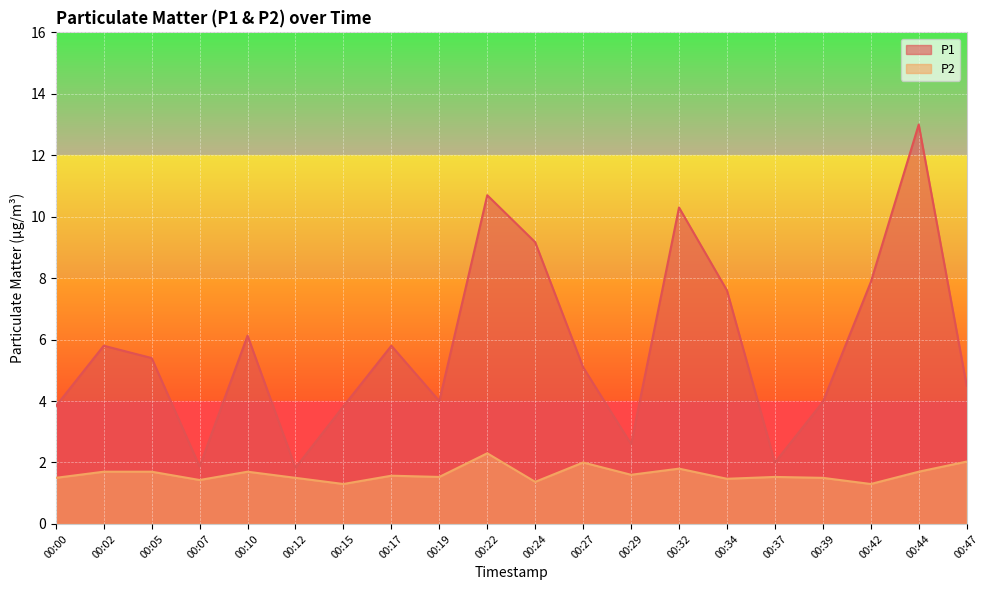

True or false: P2 and P1 intersect in this chart.

False